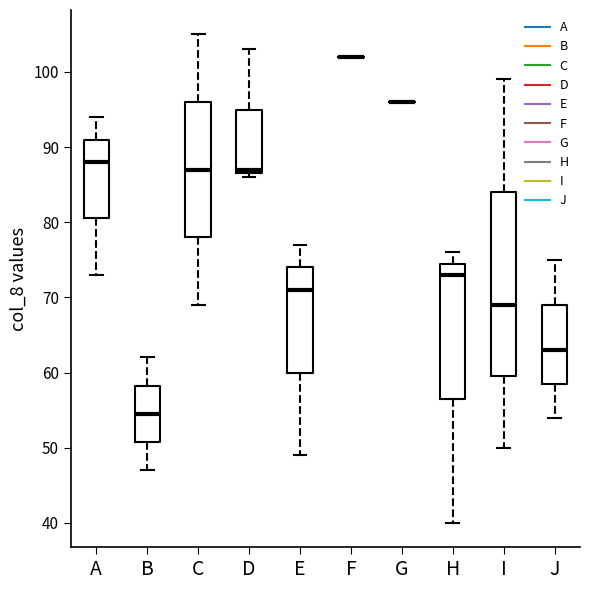

Reading left to right, transcribe this box plot: for each box, give where its median line is, the range the box spans, and where its two whiskers end, as read against the y-axis. The values are not printed on the chart, so give them approximately, as read against the axis.

A: median 88, box 81 to 91, whiskers 73 to 94
B: median 55, box 51 to 58, whiskers 47 to 62
C: median 87, box 78 to 96, whiskers 69 to 105
D: median 87 (just above the box's lower edge), box 87 to 95, whiskers 86 to 103
E: median 71, box 60 to 74, whiskers 49 to 77
F: box collapsed to a line at 102, whiskers 102 to 102
G: box collapsed to a line at 96, whiskers 96 to 96
H: median 73, box 57 to 75, whiskers 40 to 76
I: median 69, box 60 to 84, whiskers 50 to 99
J: median 63, box 59 to 69, whiskers 54 to 75